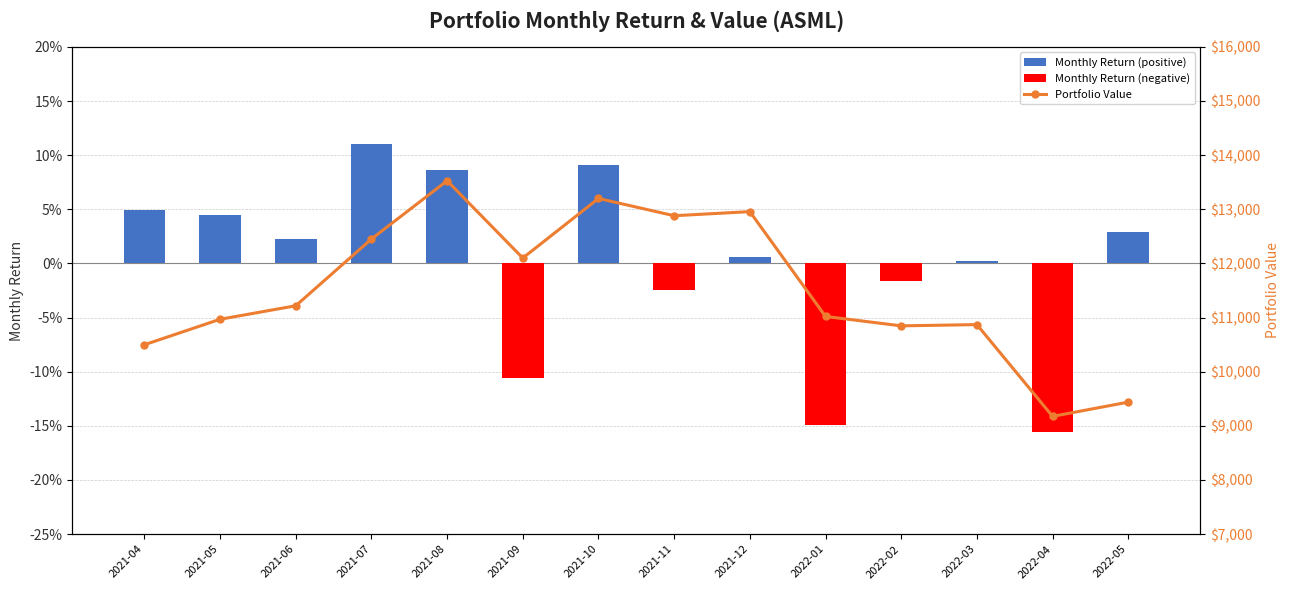

What is the label of the 6th bar from the left?

2021-09